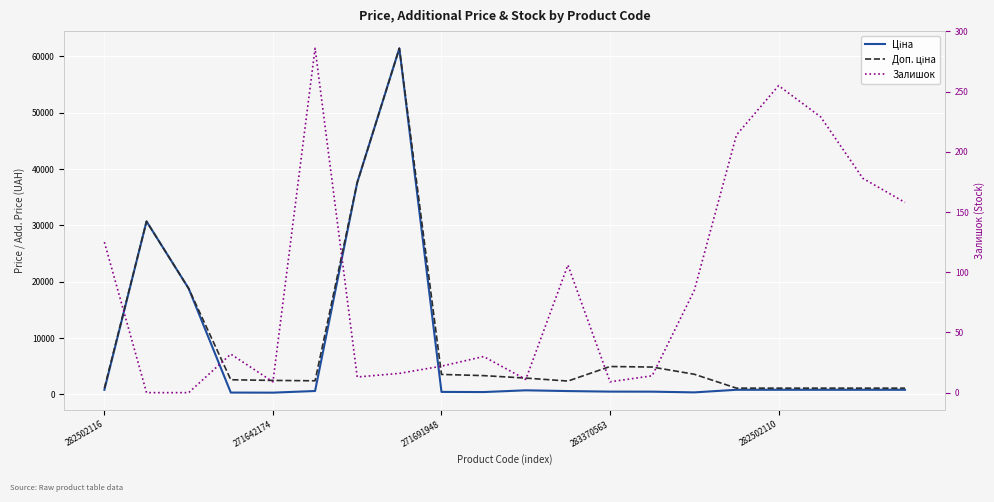

Reading left to right, extract all data points from this chart.

Ціна: 818.5	30717.1	18796.8	324.8	310.3	603.7	37593.6	61434.3	443.1	416.6	724.5	591.6	495.0	485.4	357.4	818.5	818.5	818.5	818.5	818.5
Доп. ціна: 1109.2	30717.1	18796.8	2598.3	2482.4	2414.8	37593.6	61434.3	3545.0	3332.5	2897.8	2366.5	4950.4	4853.8	3573.9	1109.2	1109.2	1109.2	1109.2	1109.2
Залишок: 125.0	0.0	0.0	32.0	9.0	286.0	13.0	16.0	22.0	30.0	11.0	106.0	9.0	14.0	85.0	214.0	255.0	229.0	178.0	158.0